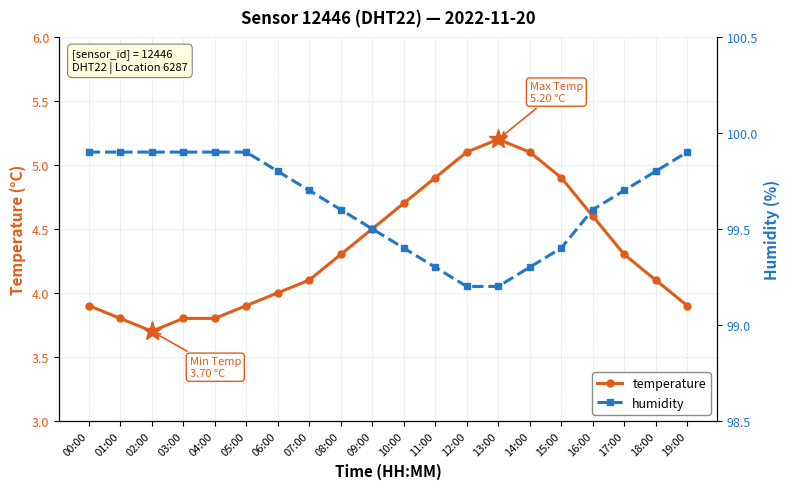

True or false: temperature and humidity cross at least once.

False